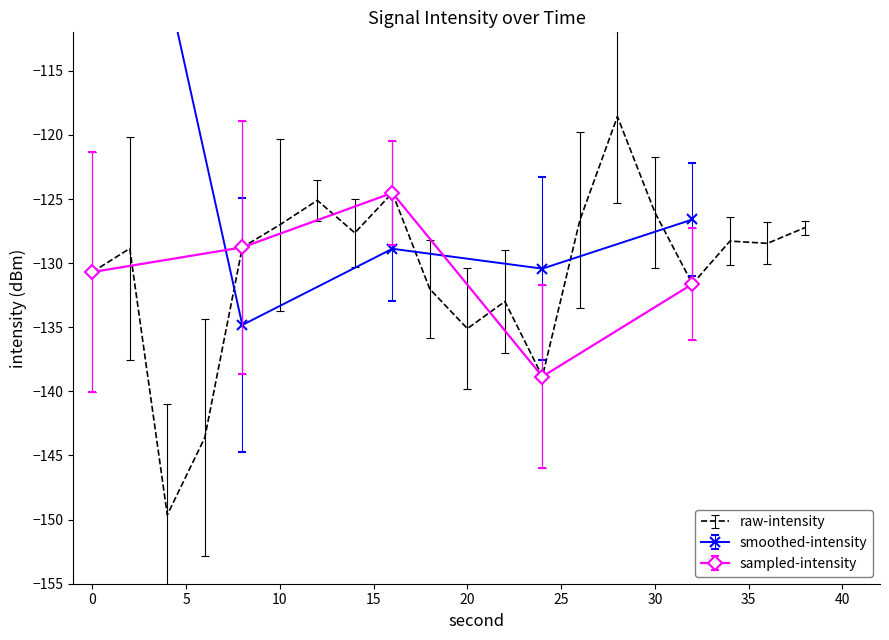

The value of intensity(dBm) at 16 is -124.5. True or false?

True